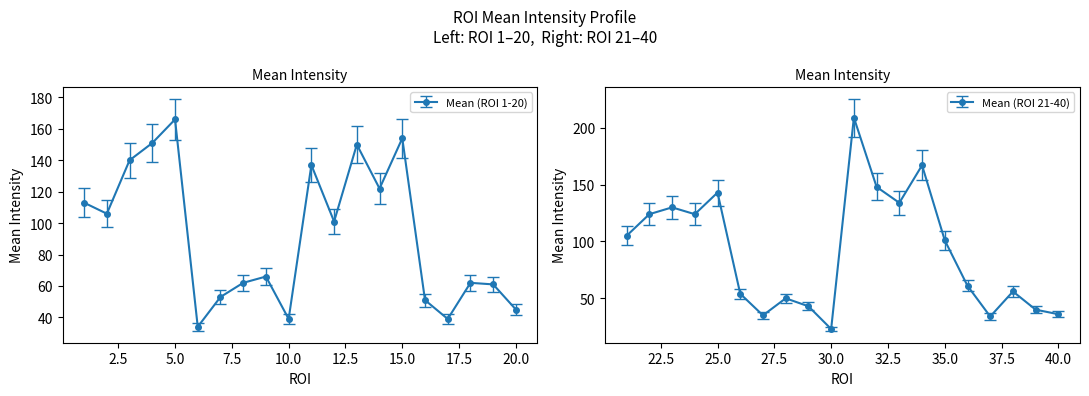

Does the chart display data point markers on the line(s)?

Yes